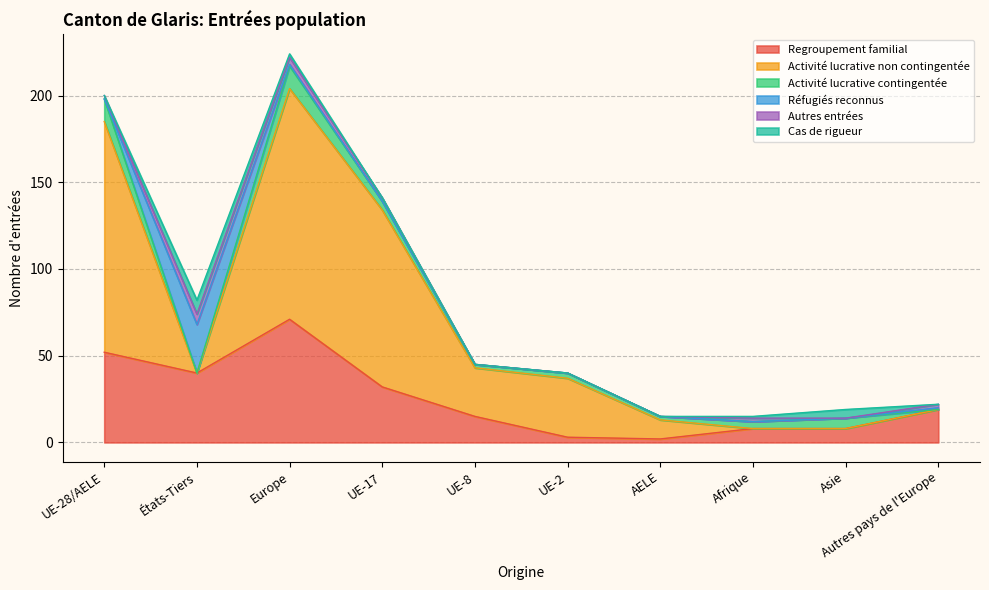

Which series has the widest spread of values?

Activité lucrative non contingentée